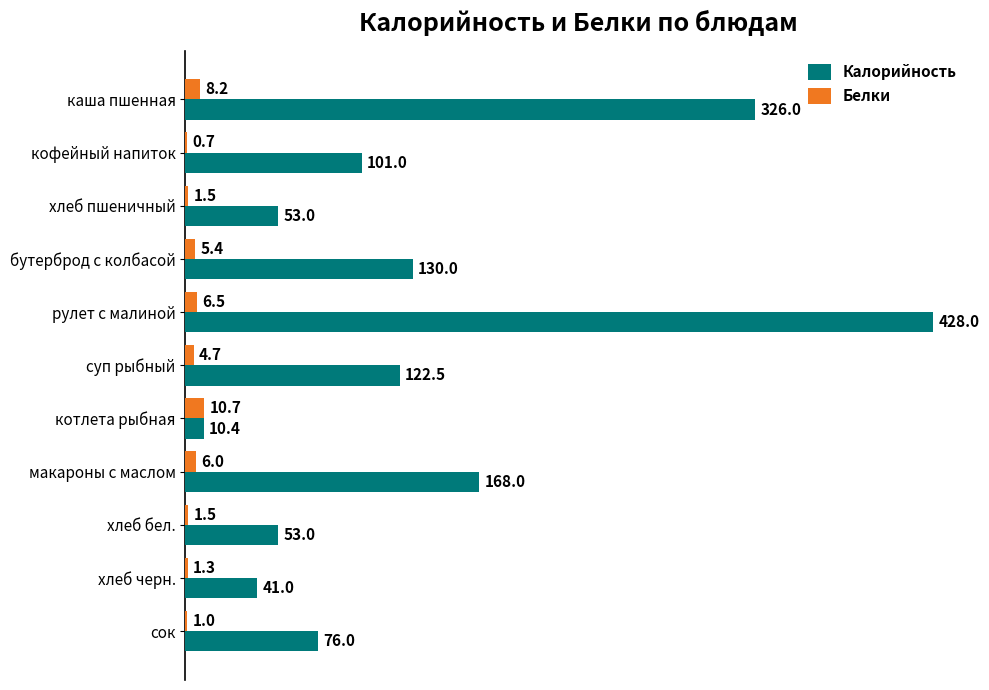

Is it true that Белки equals 1.5 at хлеб пшеничный?

True